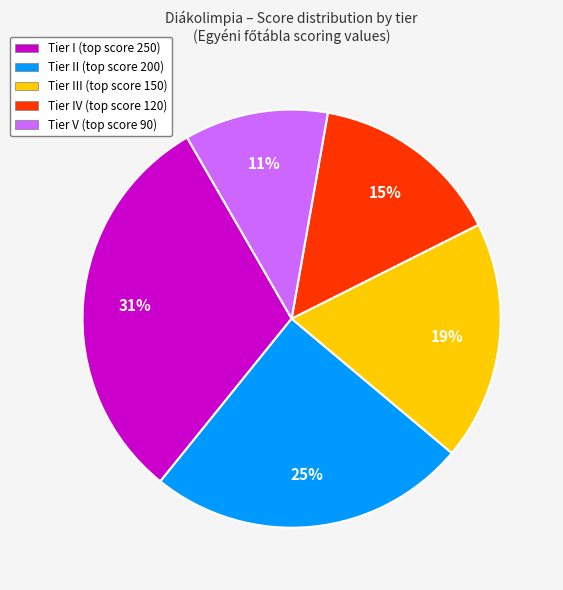

Is there any slice that represents more than half of the pie?

No